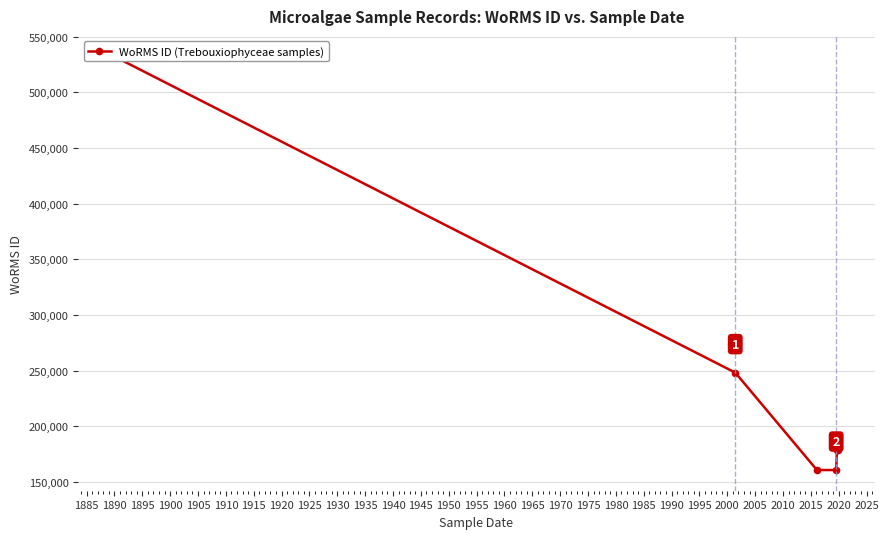

What is the sum of all values?

1458517